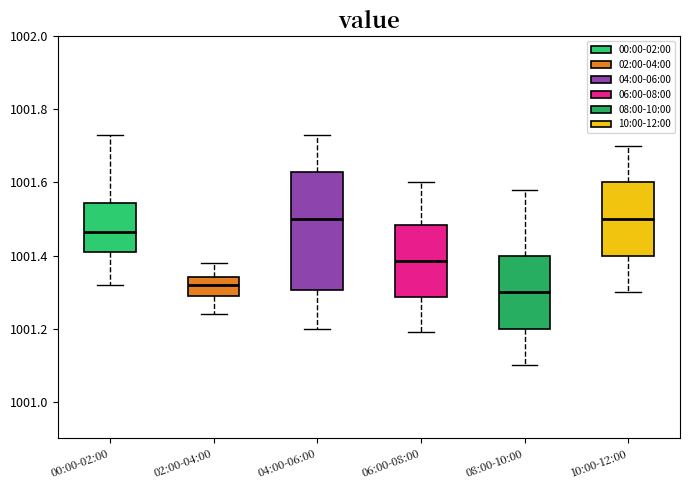

Where does the median line of the box for 00:00-02:00 sit on the y-axis? The values are not printed on the chart, so give them approximately, as read against the axis.

1001.46